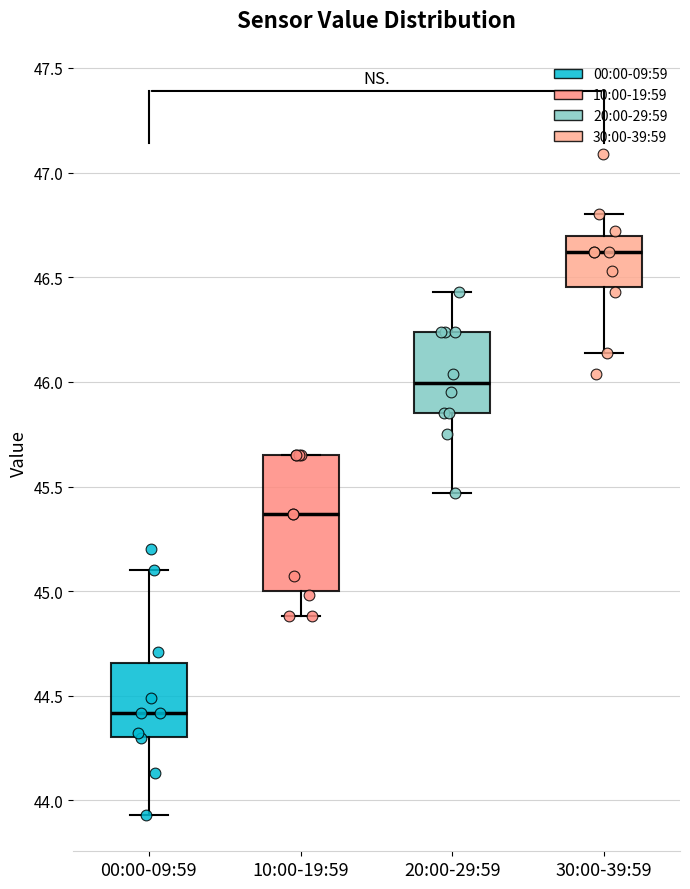

Comparing the boxes themselves (not the whiskers), which one is the tallest?

10:00-19:59